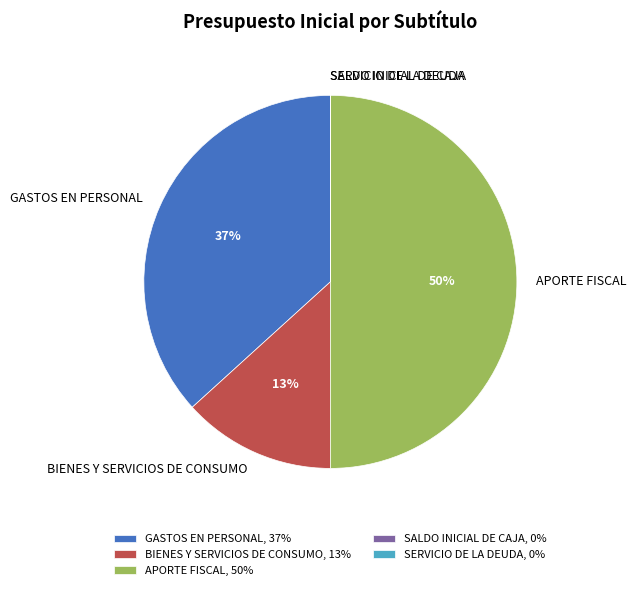

Between GASTOS EN PERSONAL and BIENES Y SERVICIOS DE CONSUMO, which is larger?

GASTOS EN PERSONAL